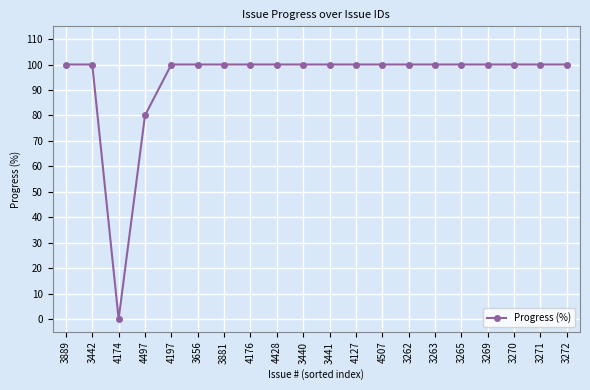

Which category has the lowest value across all series?

4174